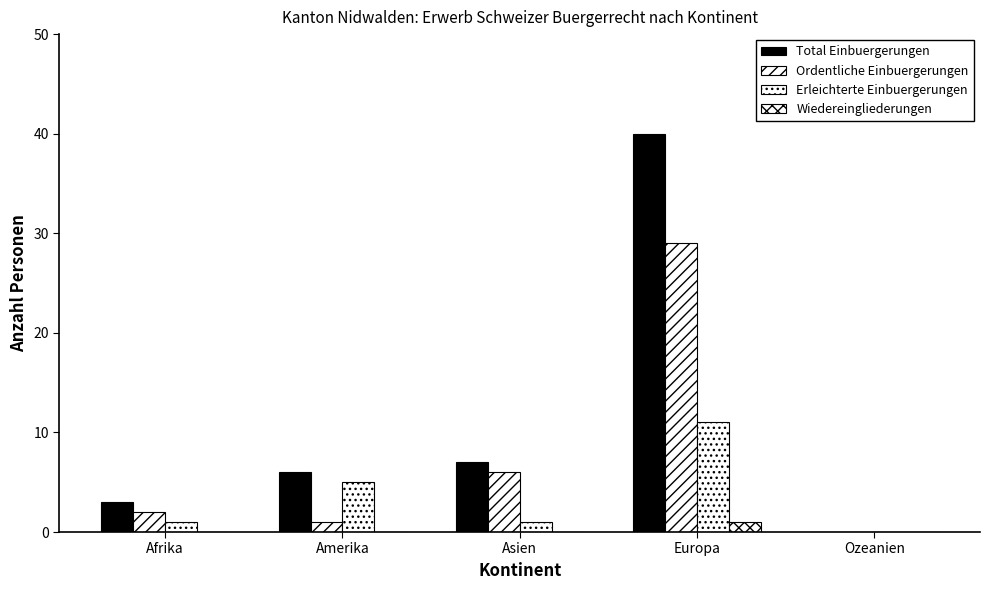

At Ozeanien, list the series in order from largest to smallest.

Total Einbuergerungen, Ordentliche Einbuergerungen, Erleichterte Einbuergerungen, Wiedereingliederungen